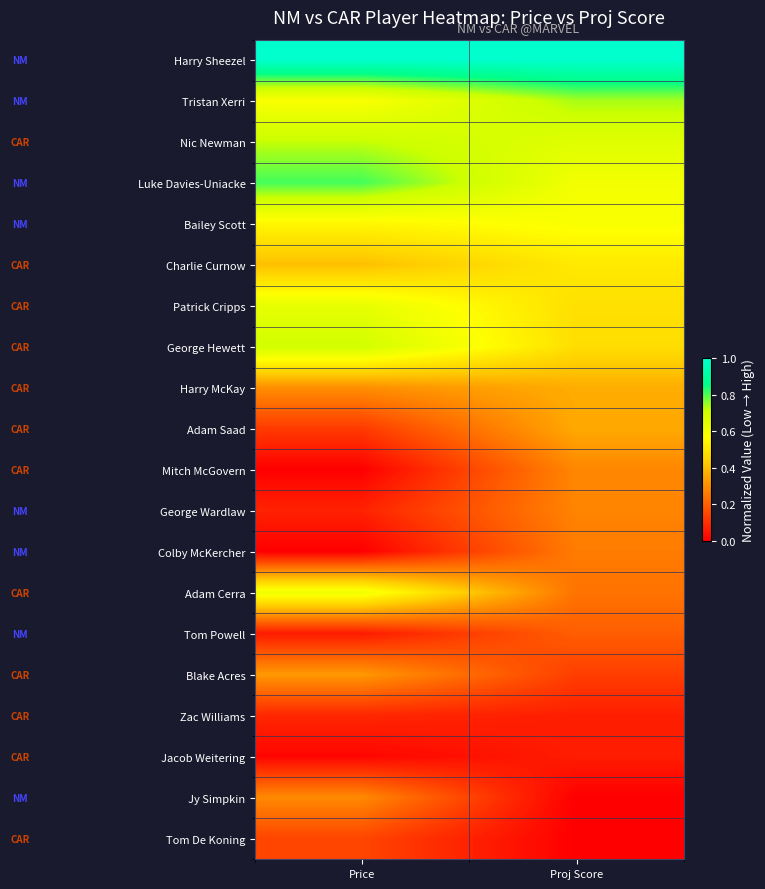

At which category is the sum across all series the highest?

Price